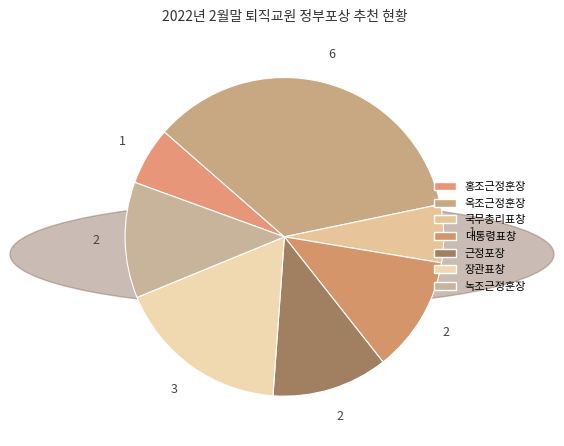

Is there any slice that represents more than half of the pie?

No